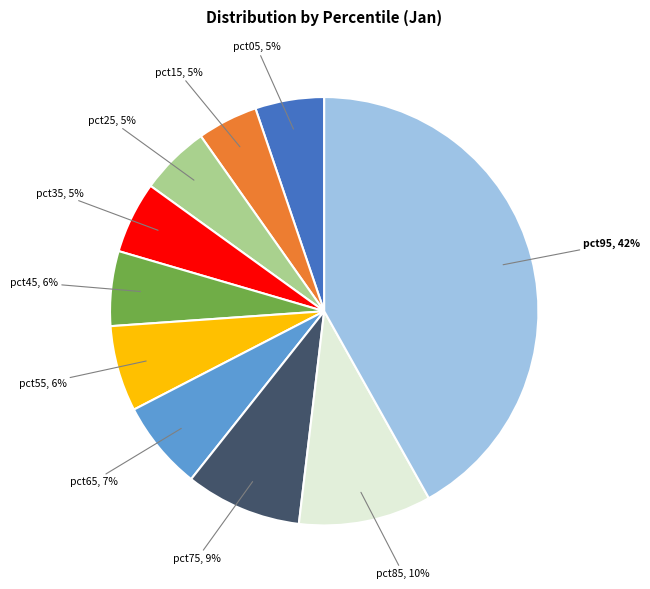

Do pct75 and pct55 together represent more than half of the pie?

No